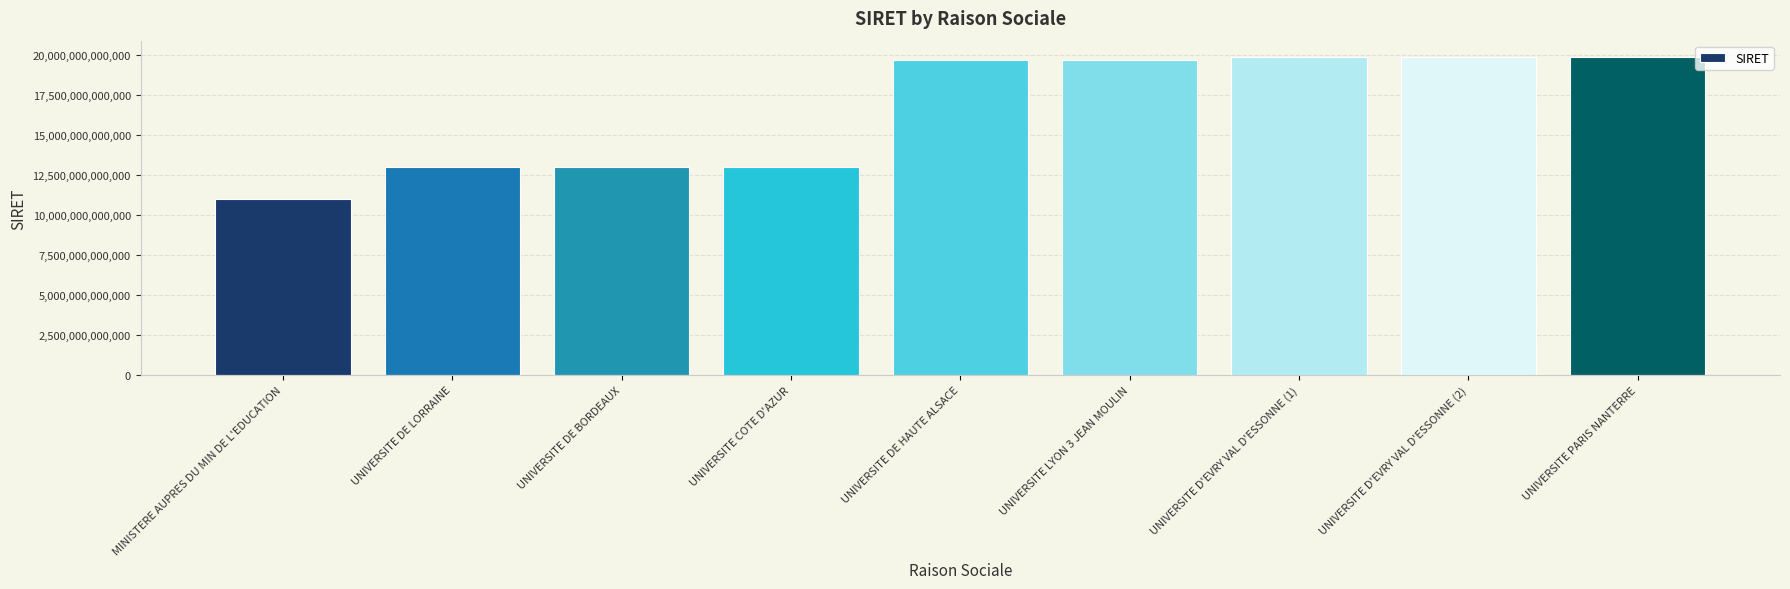

What position from the left is UNIVERSITE D'EVRY VAL D'ESSONNE (1)?

7